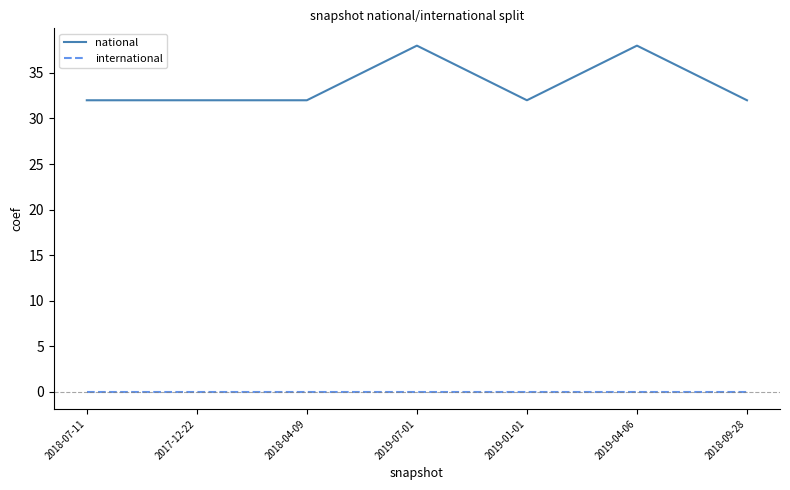

The value of national at 2018-09-28 is 32. True or false?

True